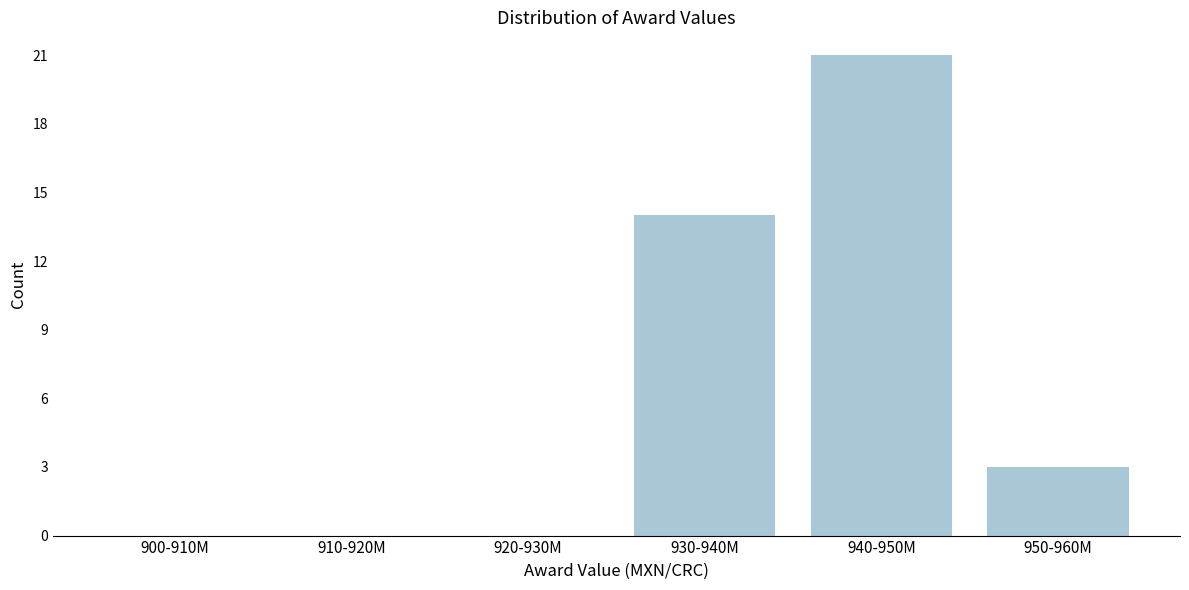

Reading left to right, list all the values displayed in this chart.

900-910M=0	910-920M=0	920-930M=0	930-940M=14	940-950M=21	950-960M=3